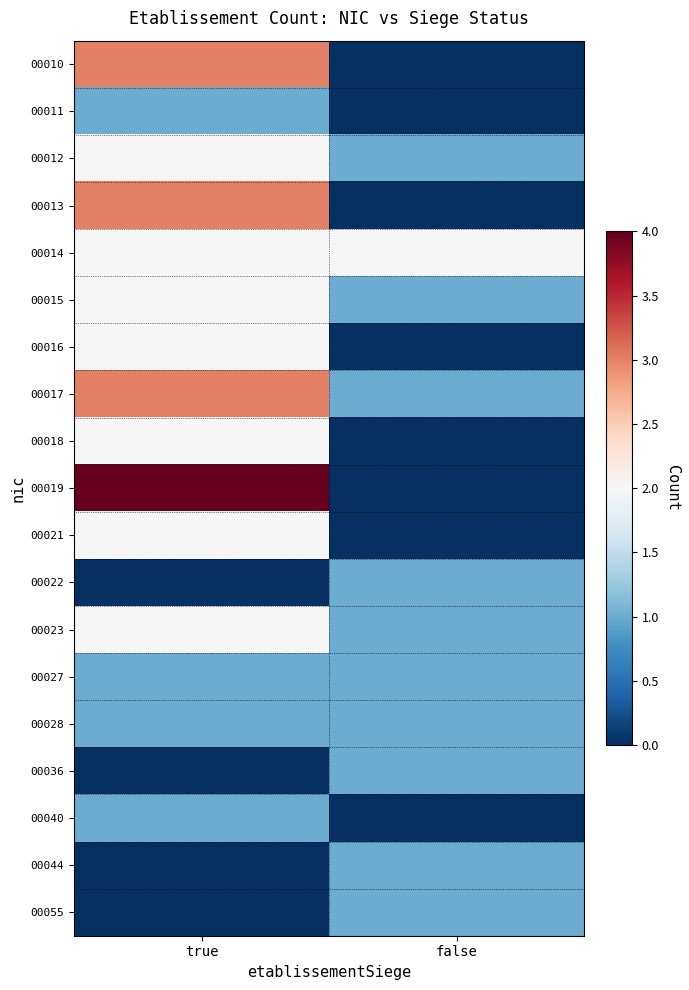

Reading left to right, transcribe all the data shown in this chart.

00010: true=3	false=0
00011: true=1	false=0
00012: true=2	false=1
00013: true=3	false=0
00014: true=2	false=2
00015: true=2	false=1
00016: true=2	false=0
00017: true=3	false=1
00018: true=2	false=0
00019: true=4	false=0
00021: true=2	false=0
00022: true=0	false=1
00023: true=2	false=1
00027: true=1	false=1
00028: true=1	false=1
00036: true=0	false=1
00040: true=1	false=0
00044: true=0	false=1
00055: true=0	false=1